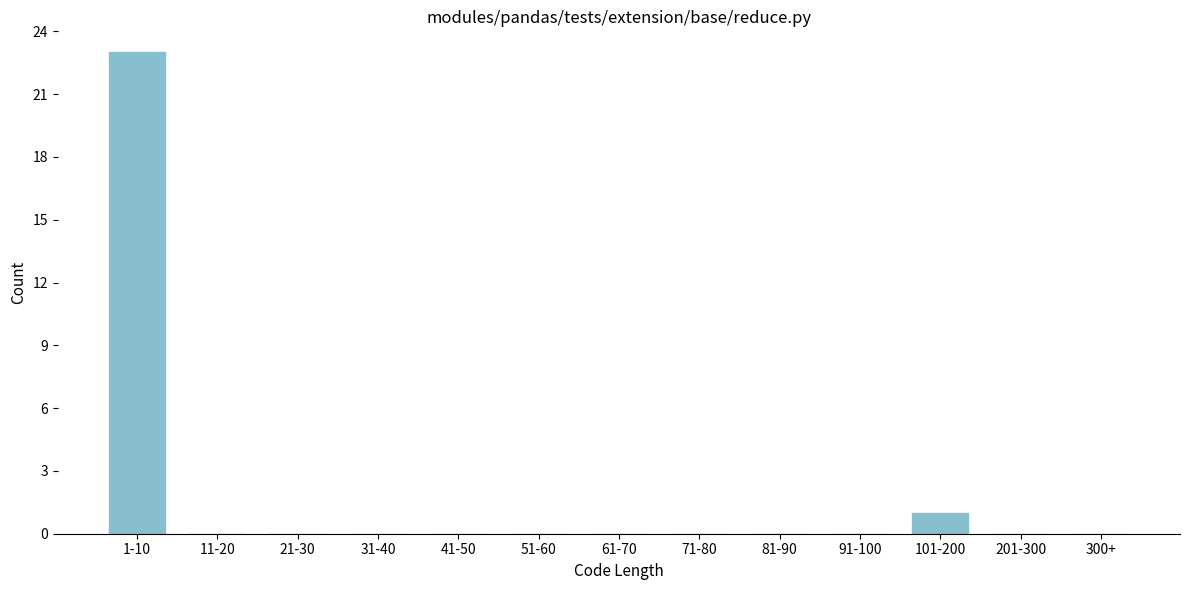

Reading left to right, what are all the values shown in this chart?

1-10=23	11-20=0	21-30=0	31-40=0	41-50=0	51-60=0	61-70=0	71-80=0	81-90=0	91-100=0	101-200=1	201-300=0	300+=0